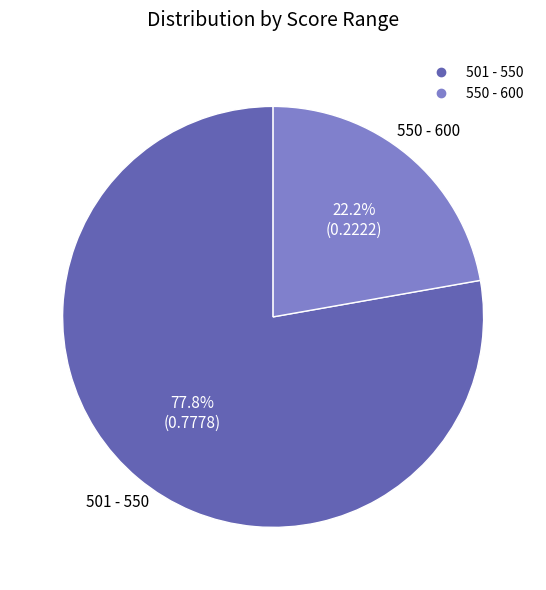

How many slices are in this pie chart?

2